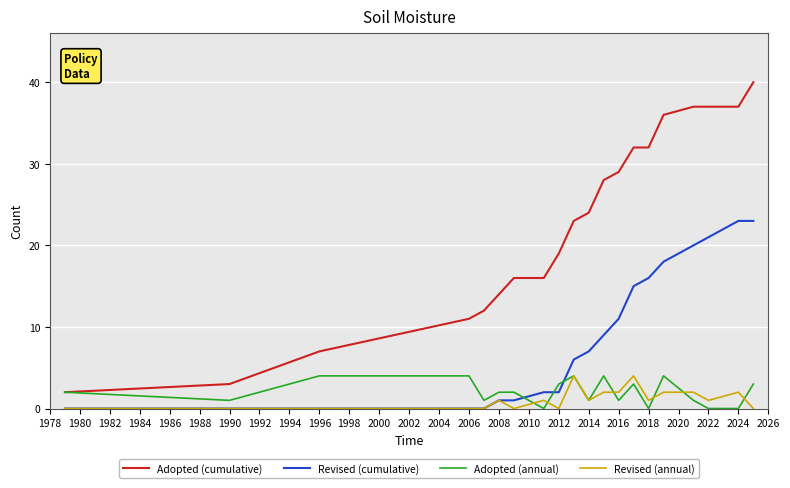

Which series has the widest spread of values?

Adopted (cumulative)